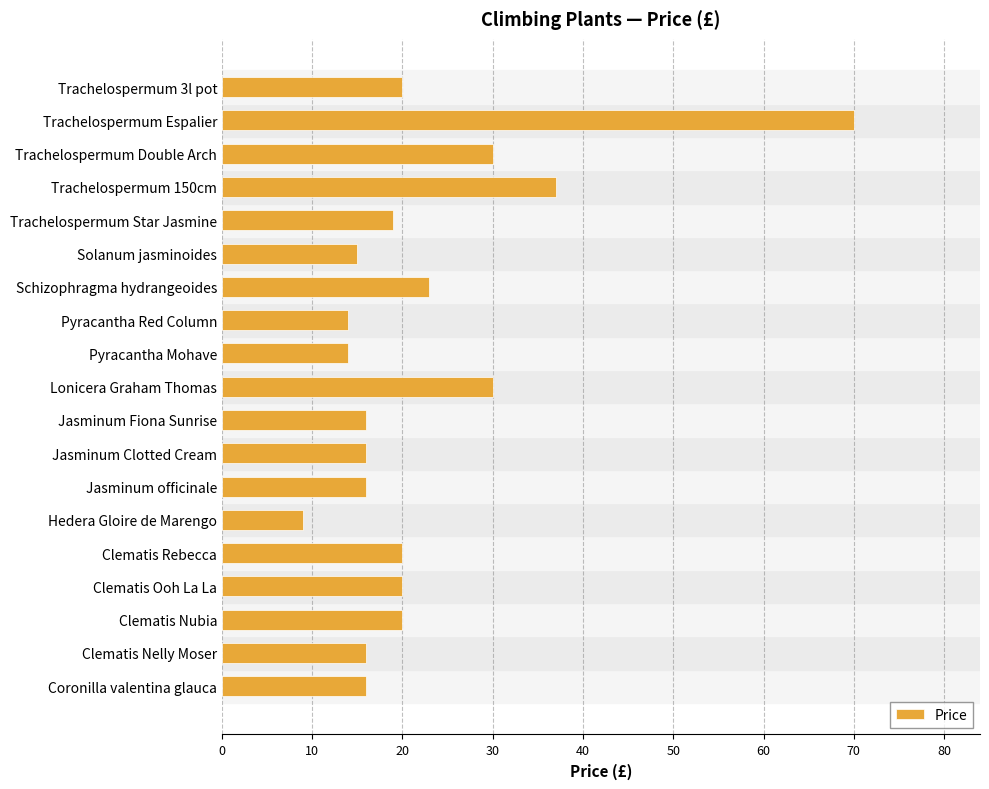

The value at Jasminum Clotted Cream is 16.0. True or false?

True